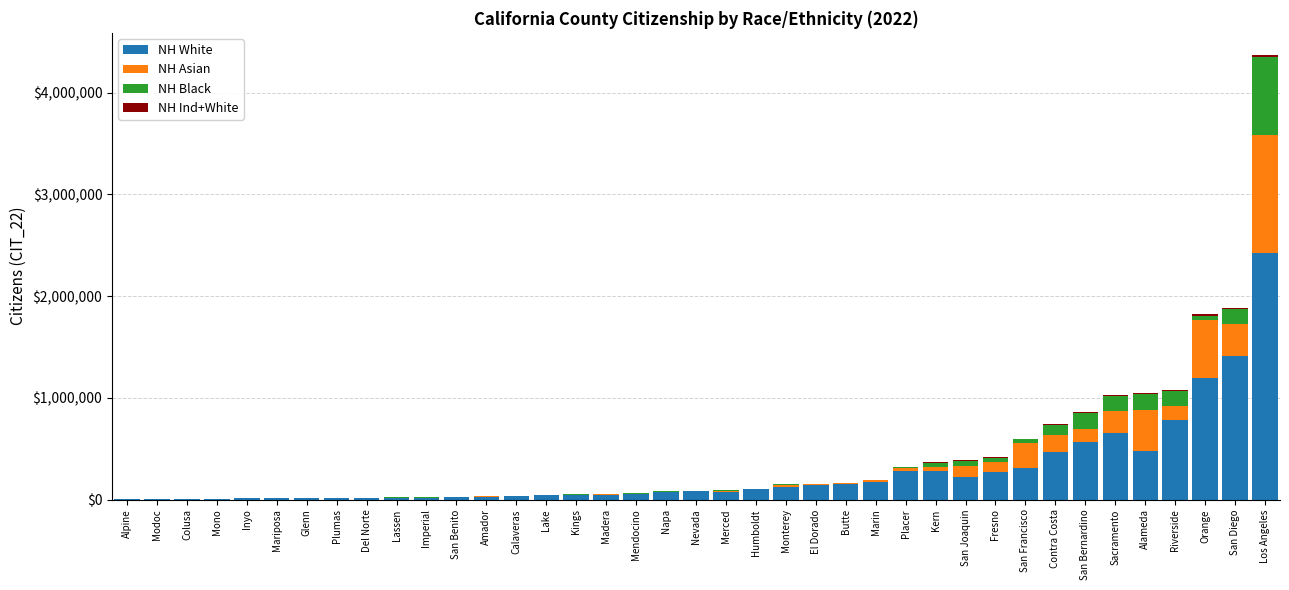

At which category is the sum across all series the highest?

Los Angeles